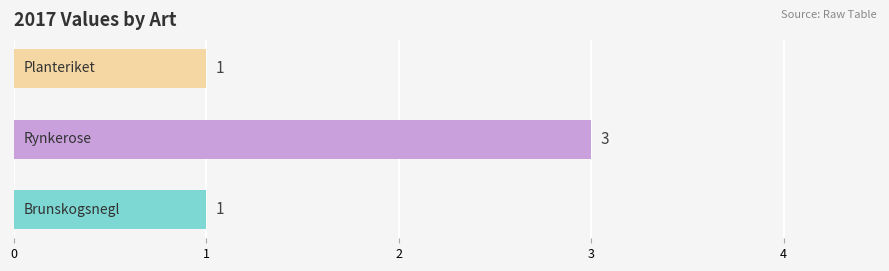

Reading top to bottom, extract all data points from this chart.

1	3	1